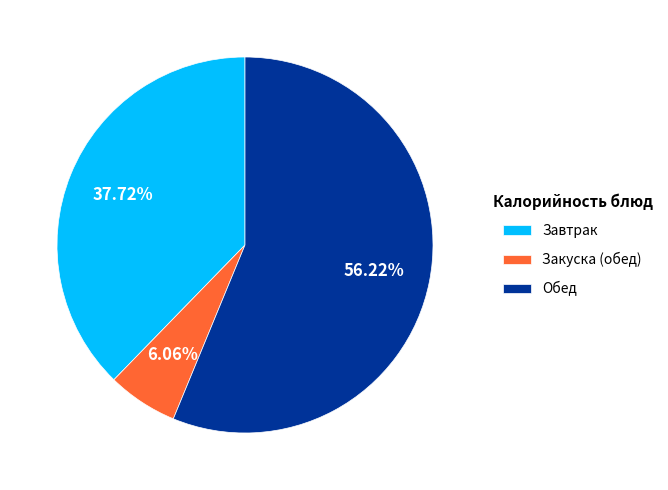

Which has a higher value, Обед or Завтрак?

Обед